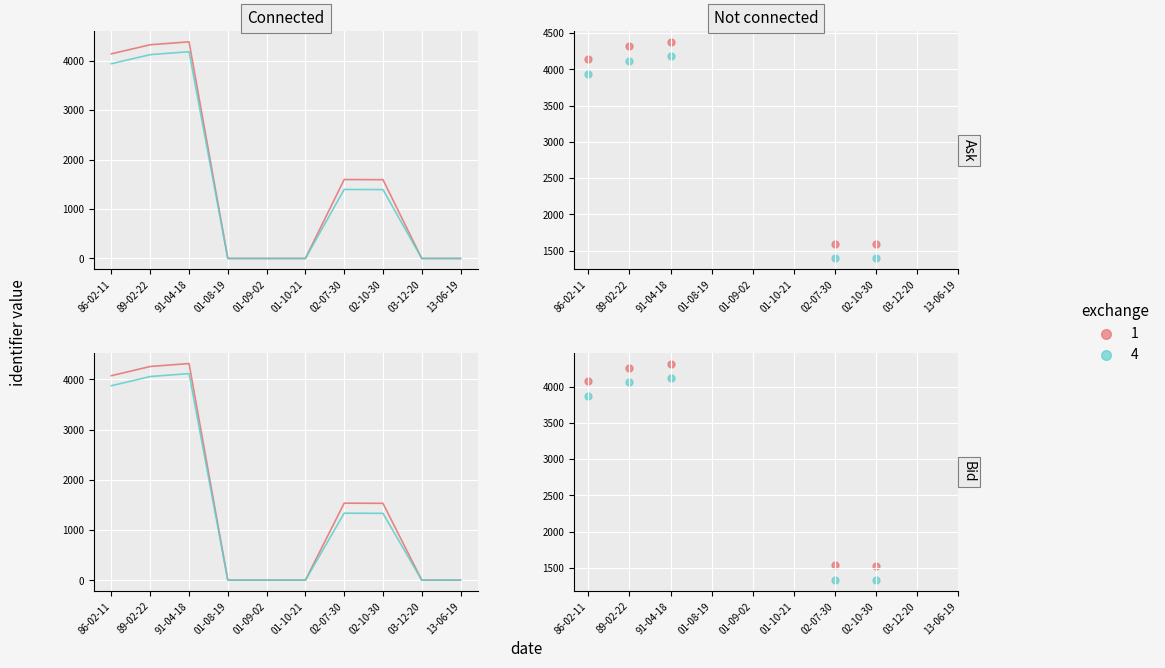

At how many categories does at least one series exceed 3376?

3